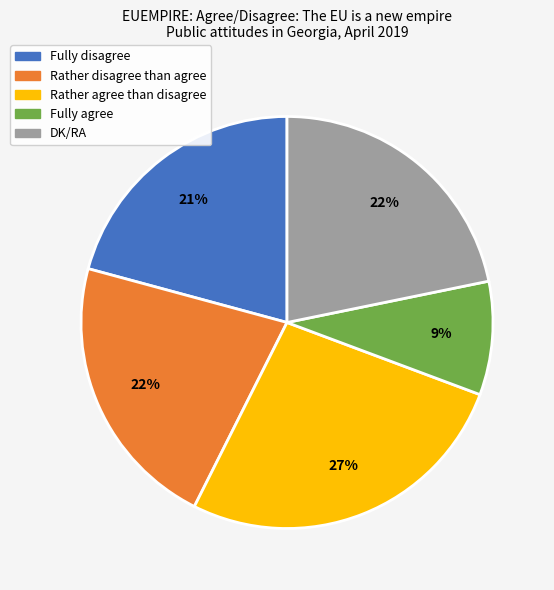

Is the sum of Rather disagree than agree and Fully disagree greater than half?

No